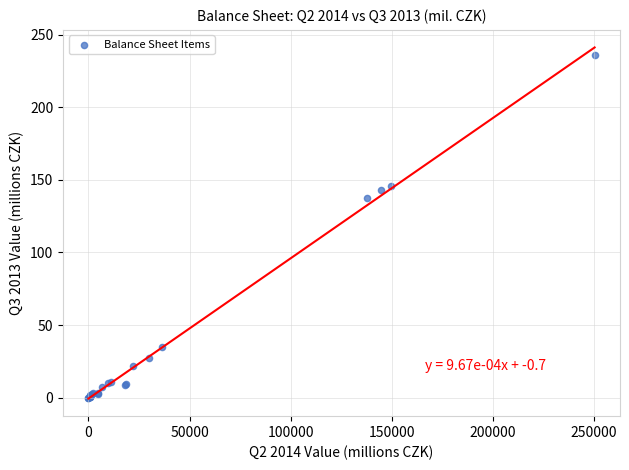

What Y value in the scatter plot is closest to 117?

137.4